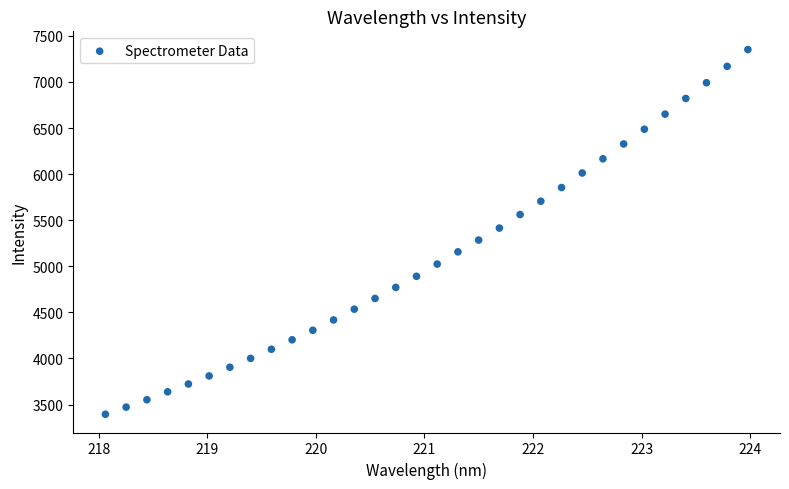

What is the range of X values (max minus min)?

5.9